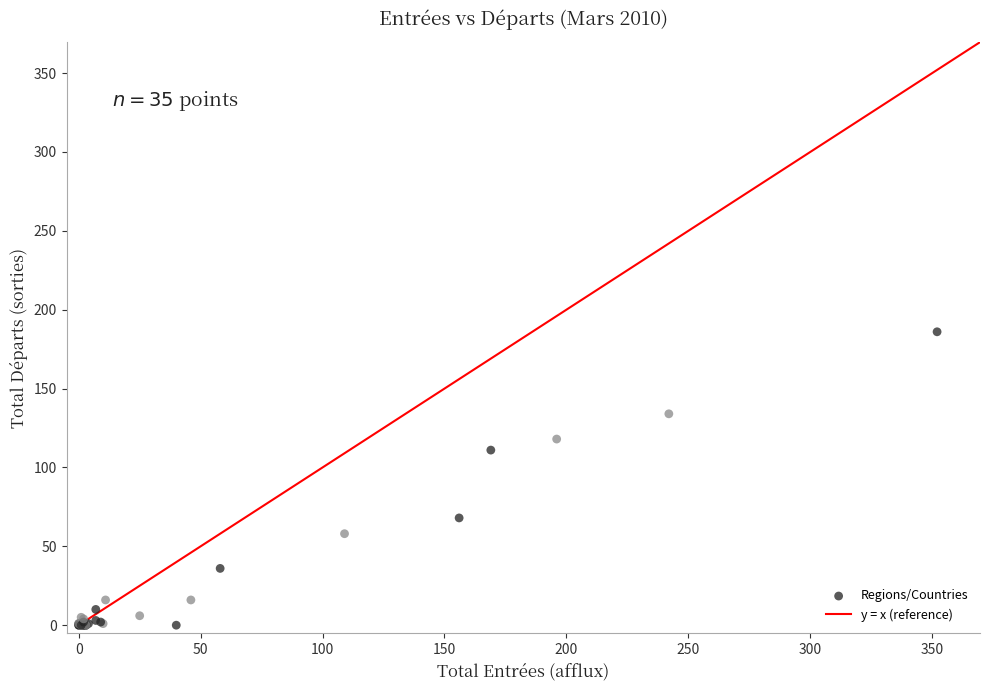

What Y value in the scatter plot is closest to 93?

111